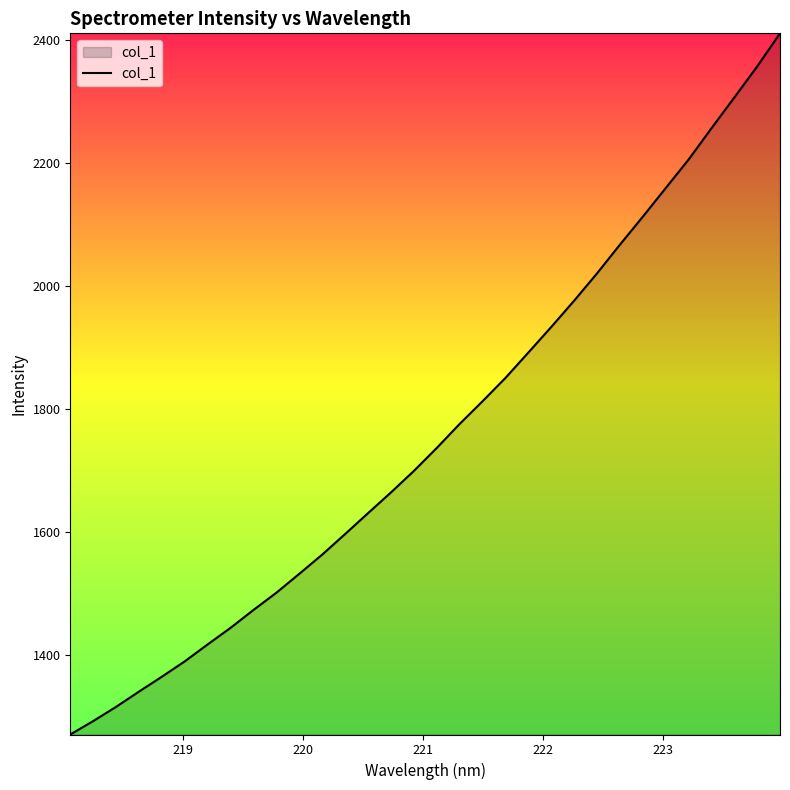

What is the greatest value displayed?

2410.3